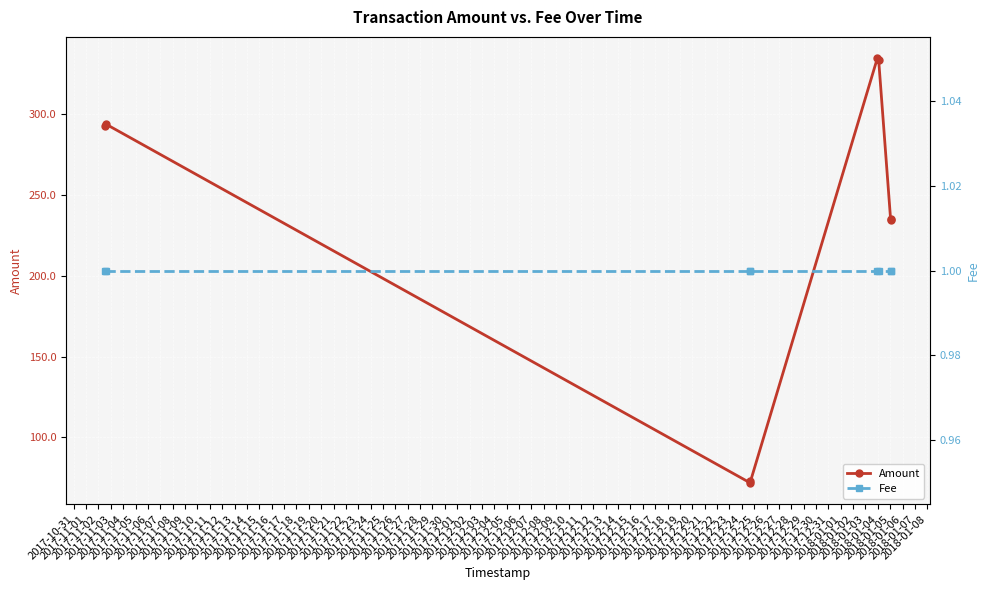

What is the value of the Amount point at the 4th from the left?

72.9